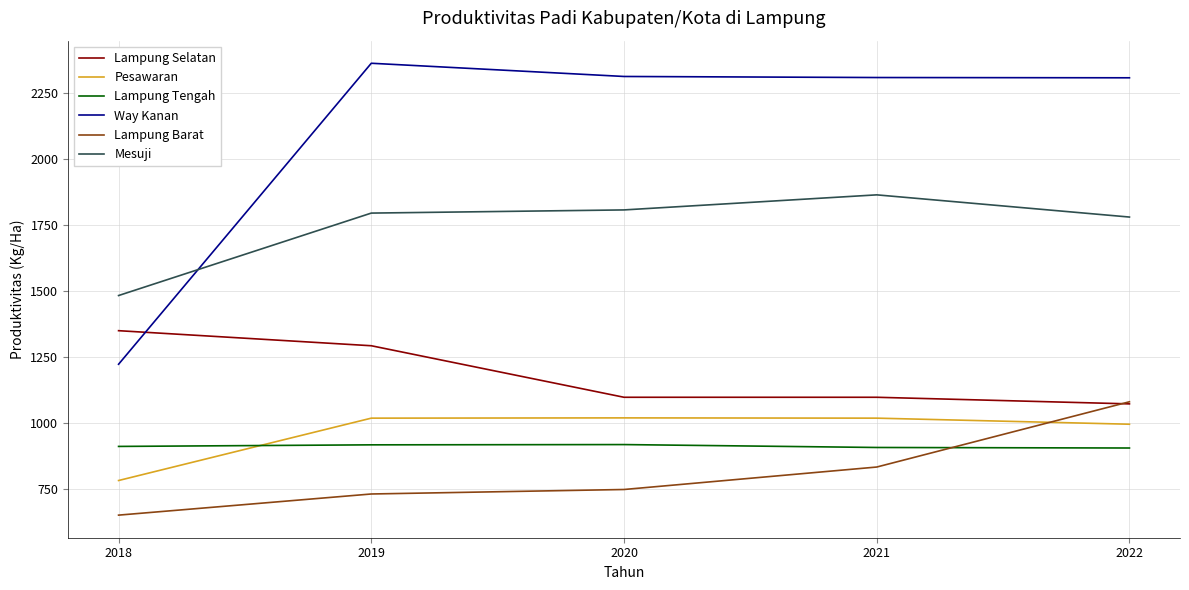

At 2018, list the series in order from smallest to largest.

Lampung Barat, Pesawaran, Lampung Tengah, Way Kanan, Lampung Selatan, Mesuji